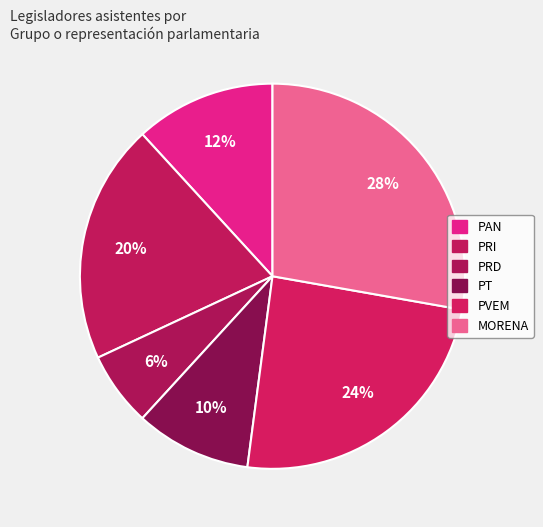

How many slices are in this pie chart?

6